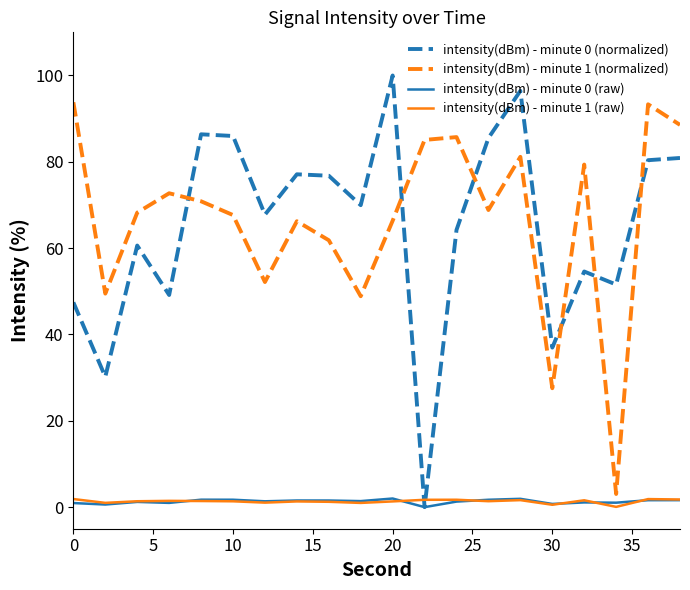

True or false: intensity(dBm) - minute 1 (raw) and intensity(dBm) - minute 1 (normalized) cross at least once.

False